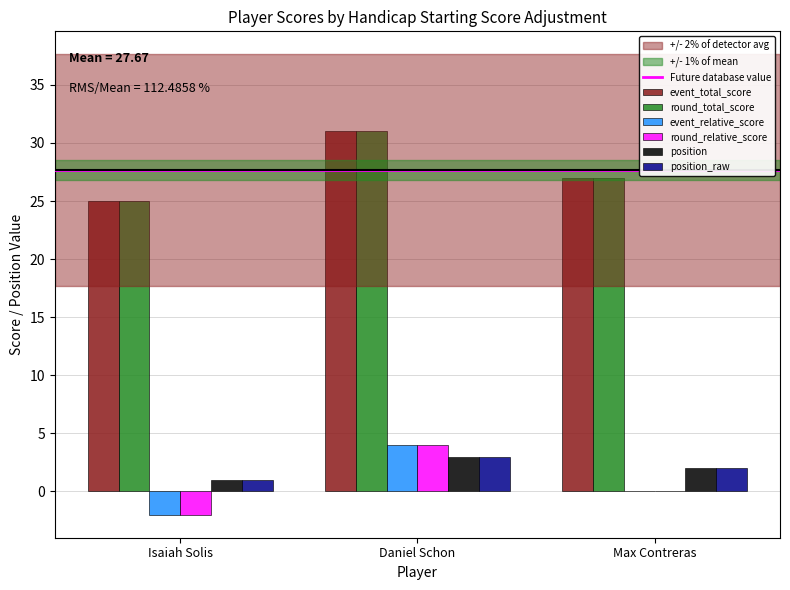

The position_raw series shows 1 at Isaiah Solis. True or false?

True